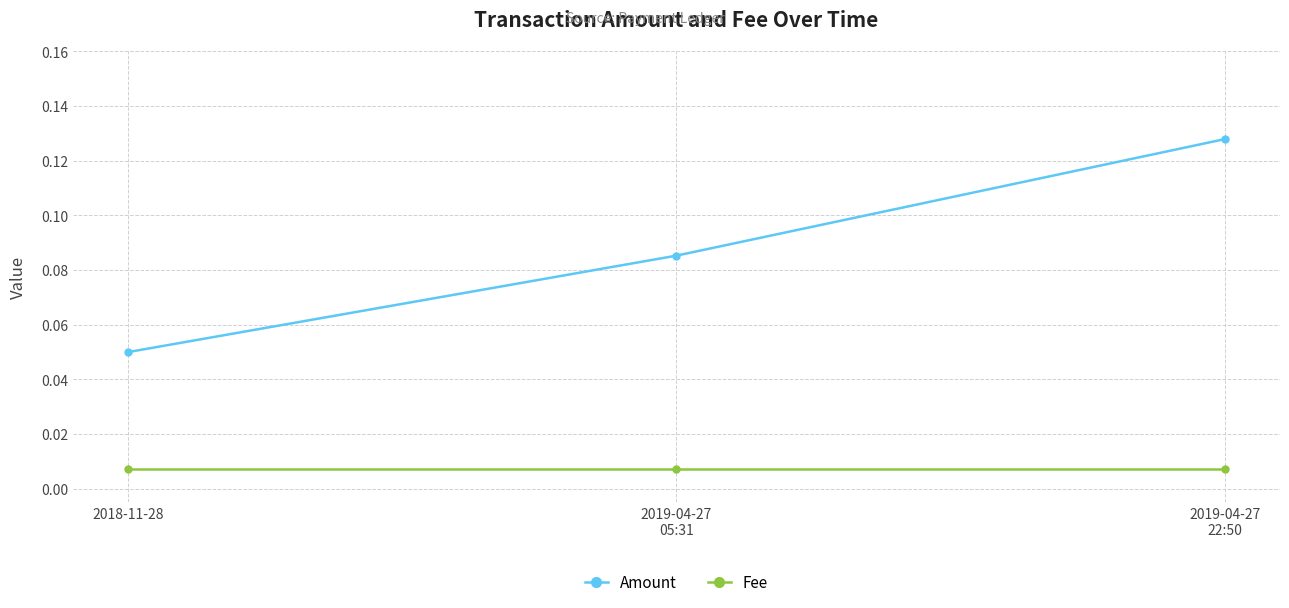

Count the Amount values in the range 0 to 1.

3